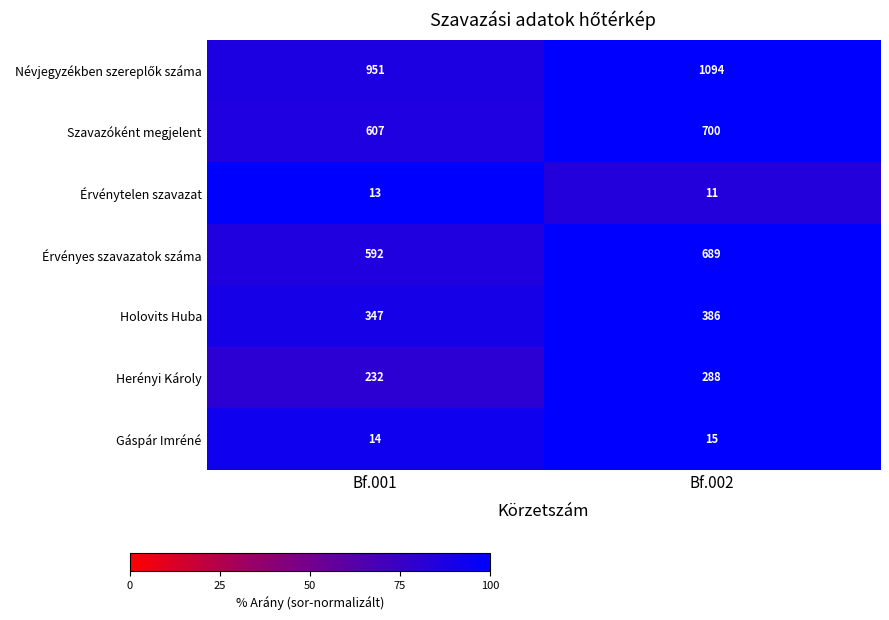

Where is Holovits Huba nearest to the value 366?

Bf.001